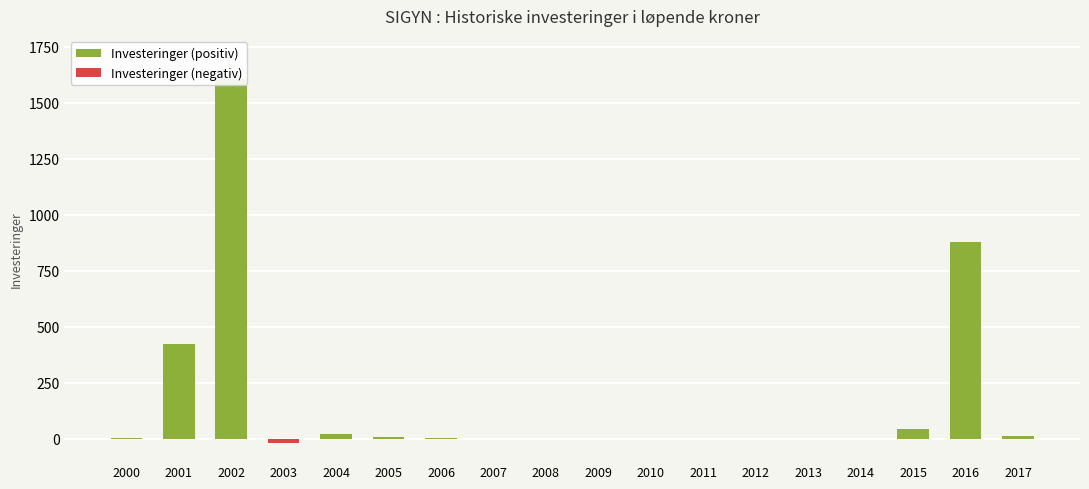

Rank the categories by value from highest to lowest.

2002, 2016, 2001, 2015, 2004, 2017, 2005, 2000, 2006, 2007, 2008, 2009, 2010, 2011, 2012, 2013, 2014, 2003